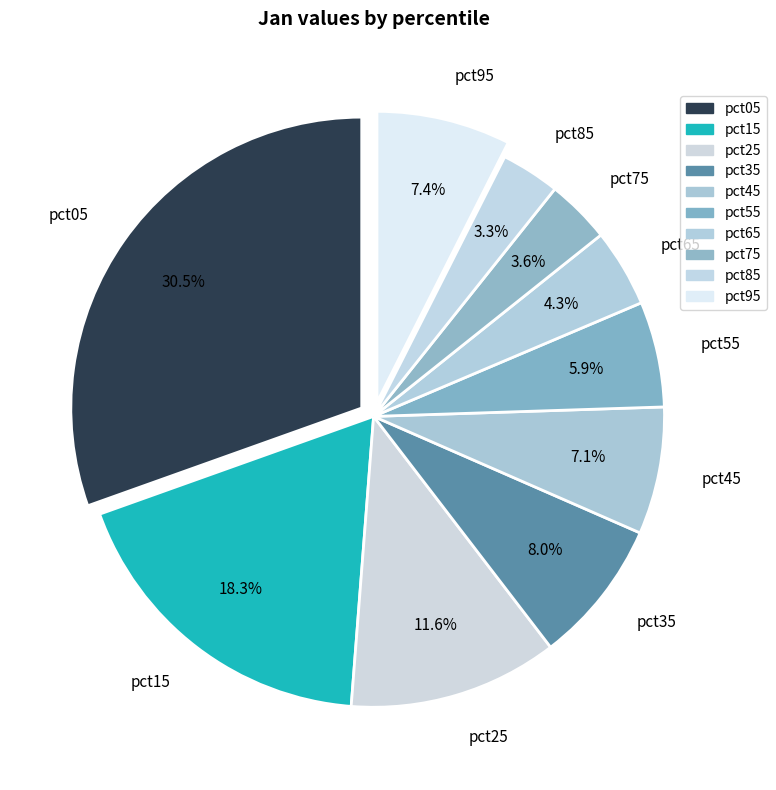

Is pct25 the majority of the pie?

No